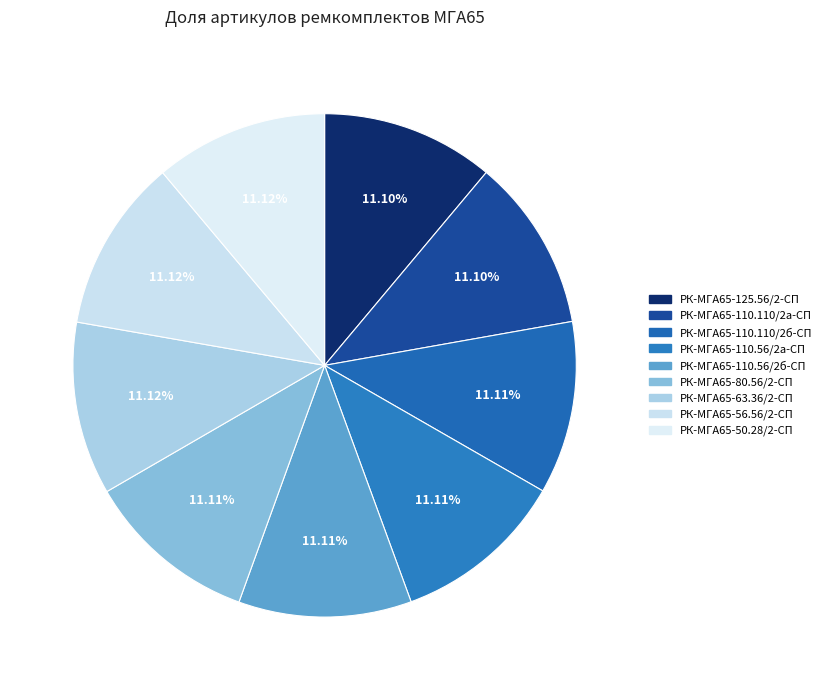

Which has a higher value, РК-МГА65-80.56/2-СП or РК-МГА65-63.36/2-СП?

РК-МГА65-63.36/2-СП